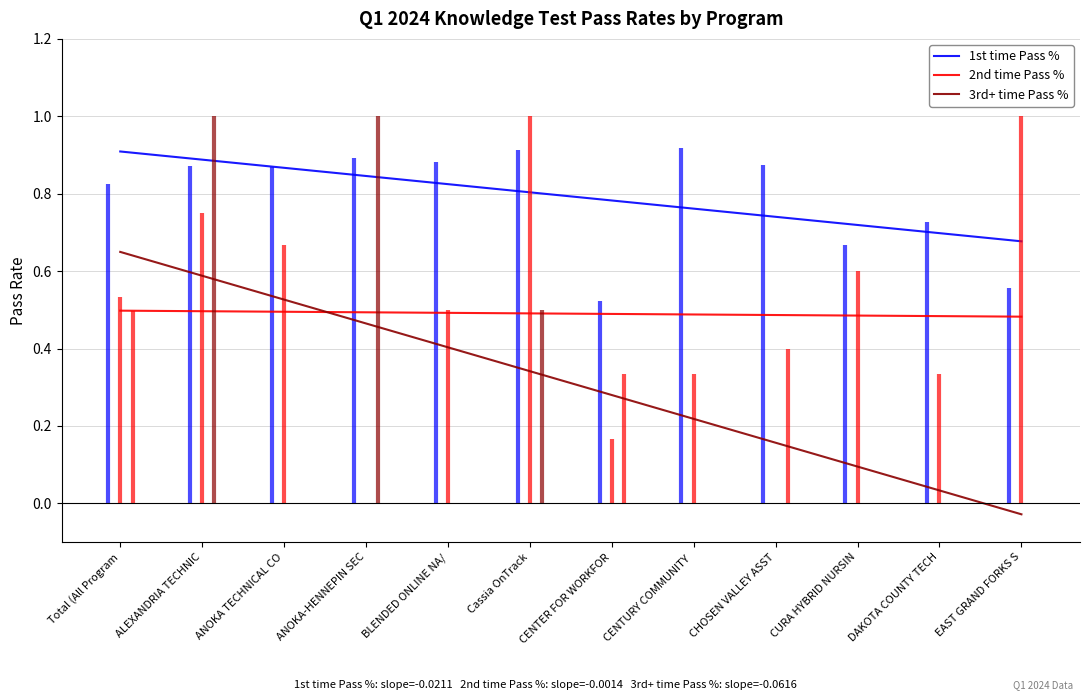

At CENTER FOR WORKFORCE DEV, list the series in order from smallest to largest.

2nd time Pass %, 3rd+ time Pass %, 1st time Pass %